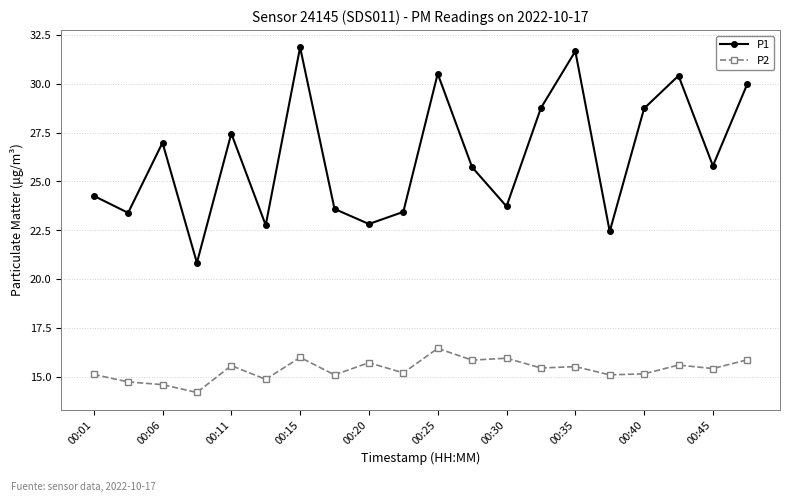

What is the smallest value displayed?

14.2